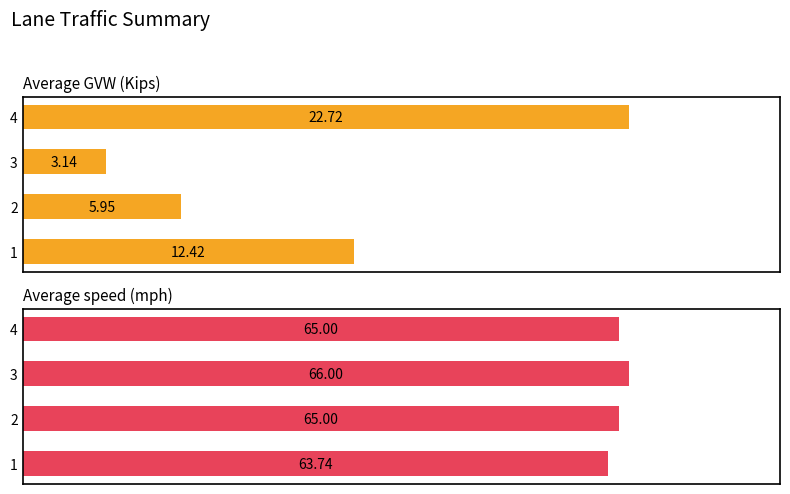

Is it true that Average speed (mph) equals 111.1 at 5?

False